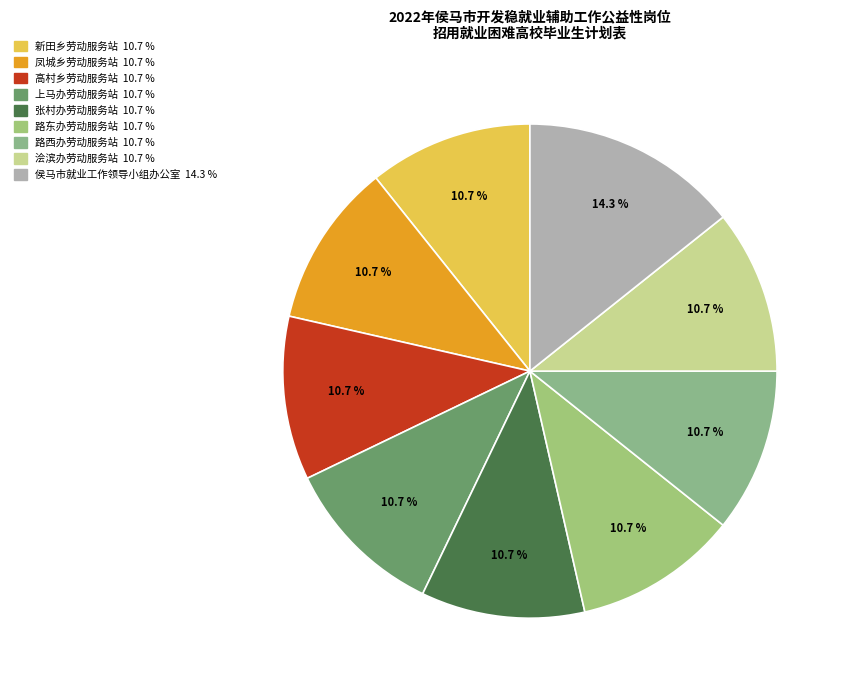

Is there any slice that represents more than half of the pie?

No